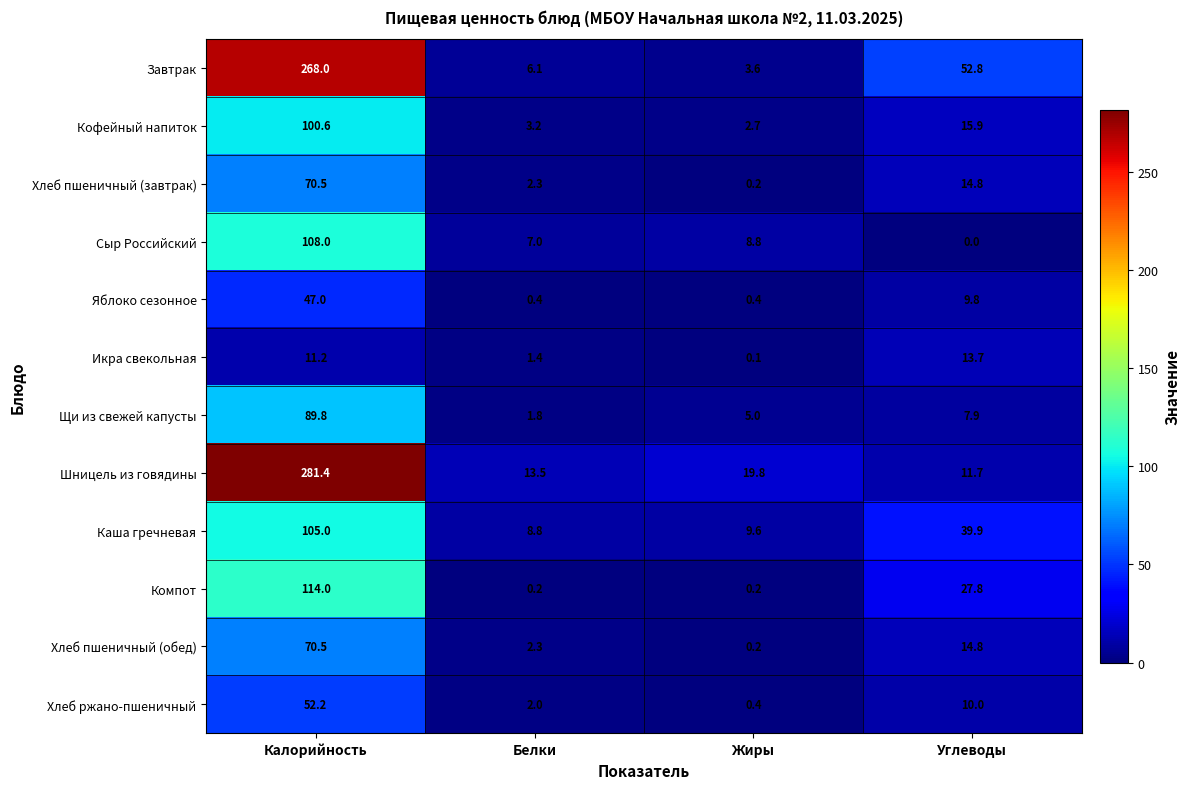

What is the maximum value shown in the chart?

281.4